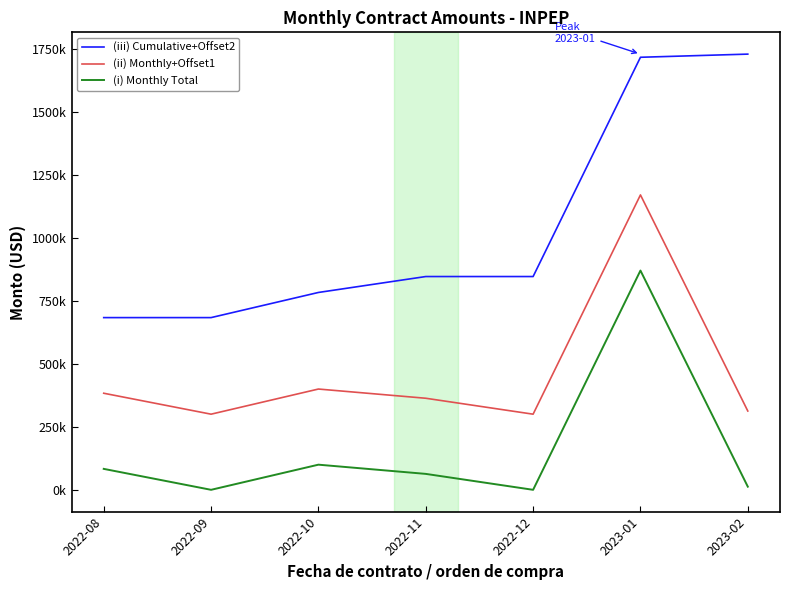

Is this an area chart (filled region under the line)?

No